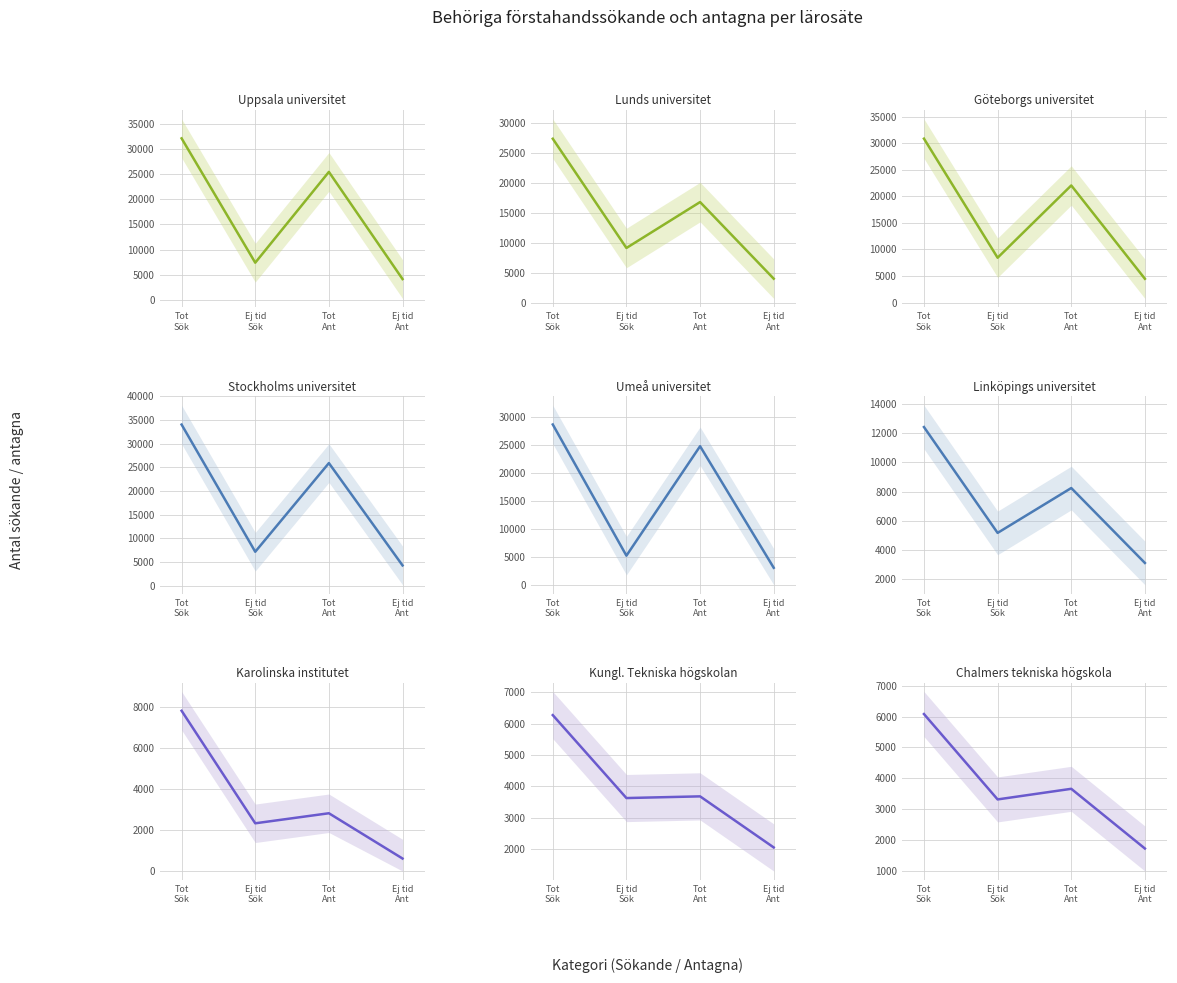

Reading left to right, extract all data points from this chart.

Totalt behöriga sökande: 0=32093	1=27430	2=30855	3=34058	4=28726	5=12405	6=7800	7=6273	8=6080
Ej tidigare i högskolan (sökande): 0=7399	1=9231	2=8442	3=7152	4=5212	5=5173	6=2323	7=3625	8=3312
Totalt antagna: 0=25432	1=16881	2=22045	3=25912	4=24830	5=8238	6=2812	7=3679	8=3656
Ej tidigare i högskolan (antagna): 0=4144	1=4115	2=4477	3=4259	4=3038	5=3119	6=608	7=2048	8=1720